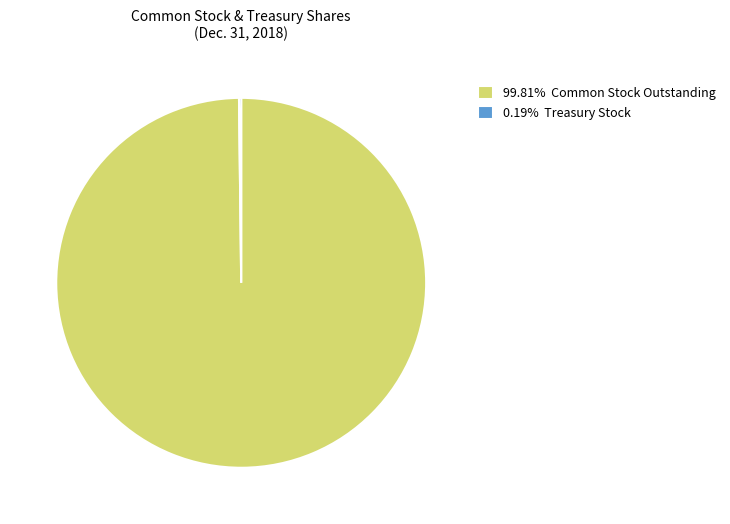

Is there any slice that represents more than half of the pie?

Yes